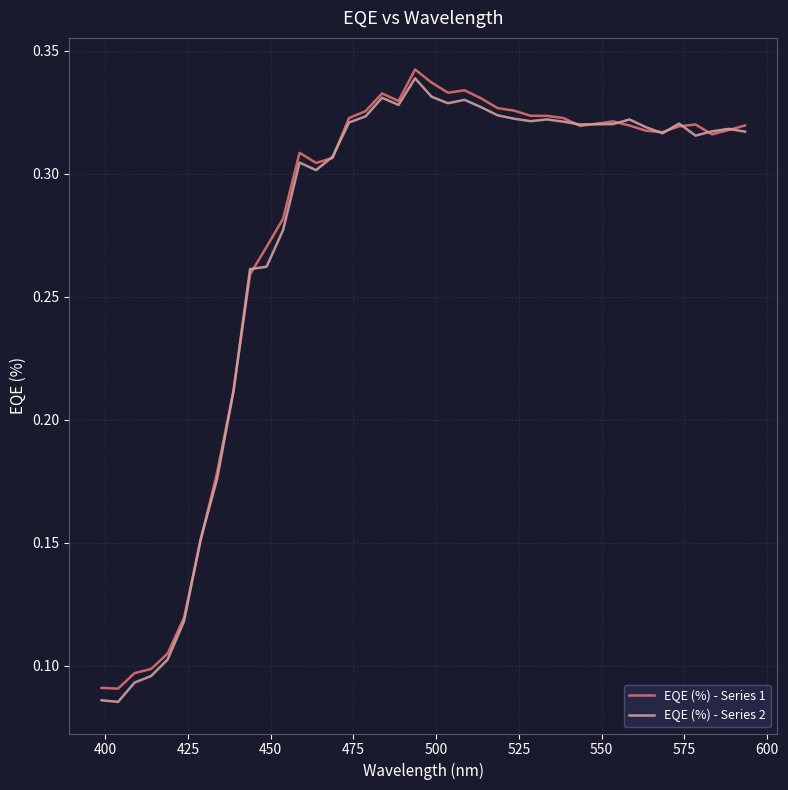

How many lines are shown in the chart?

2